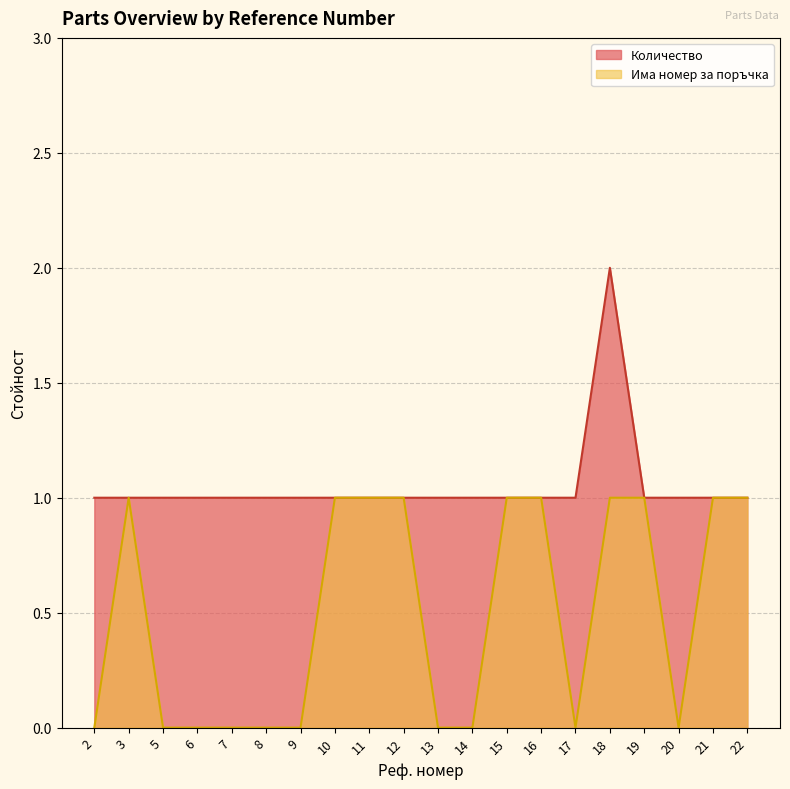

The Има номер за поръчка series shows 1 at 15. True or false?

True